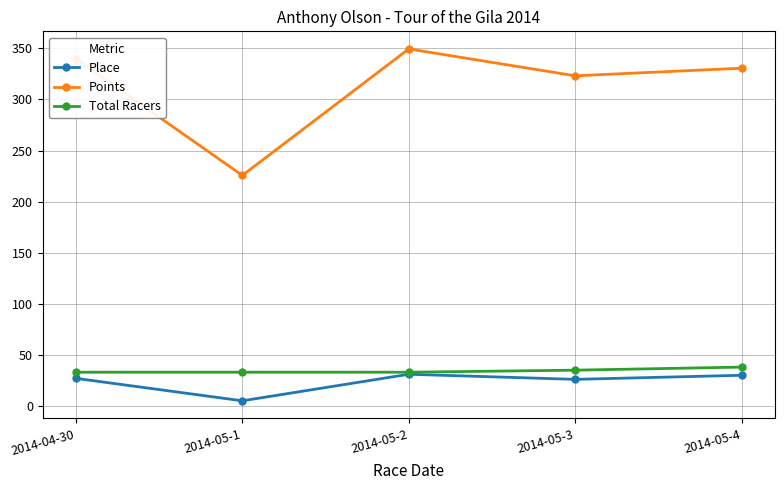

True or false: Place has a value of 27.0 at 2014-04-30.

True